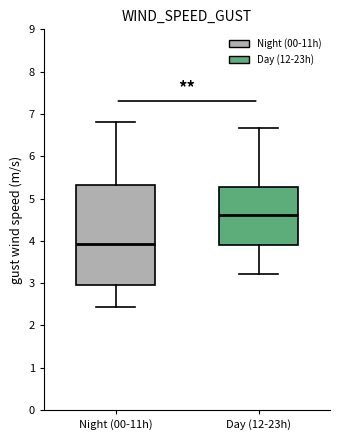

Reading left to right, read every box against the y-axis: the position of its median line, the range the box covers, and the ends of its whiskers. The values are not printed on the chart, so give them approximately, as read against the axis.

Night (00-11h): median 3.9, box 3.0 to 5.3, whiskers 2.4 to 6.8
Day (12-23h): median 4.6, box 3.9 to 5.3, whiskers 3.2 to 6.7